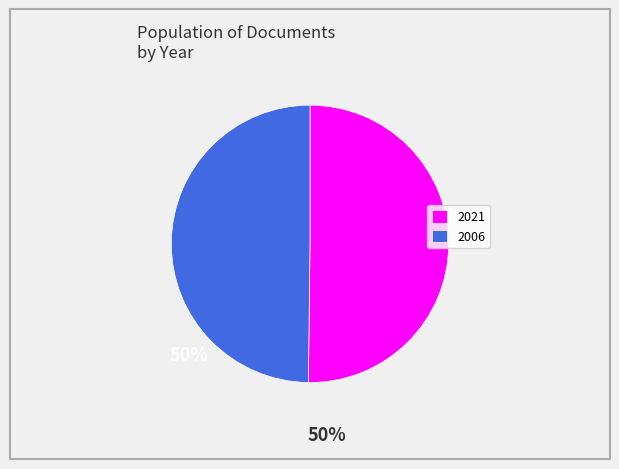

What is the ratio of the value at 2021 to the value at 2006?

1.0